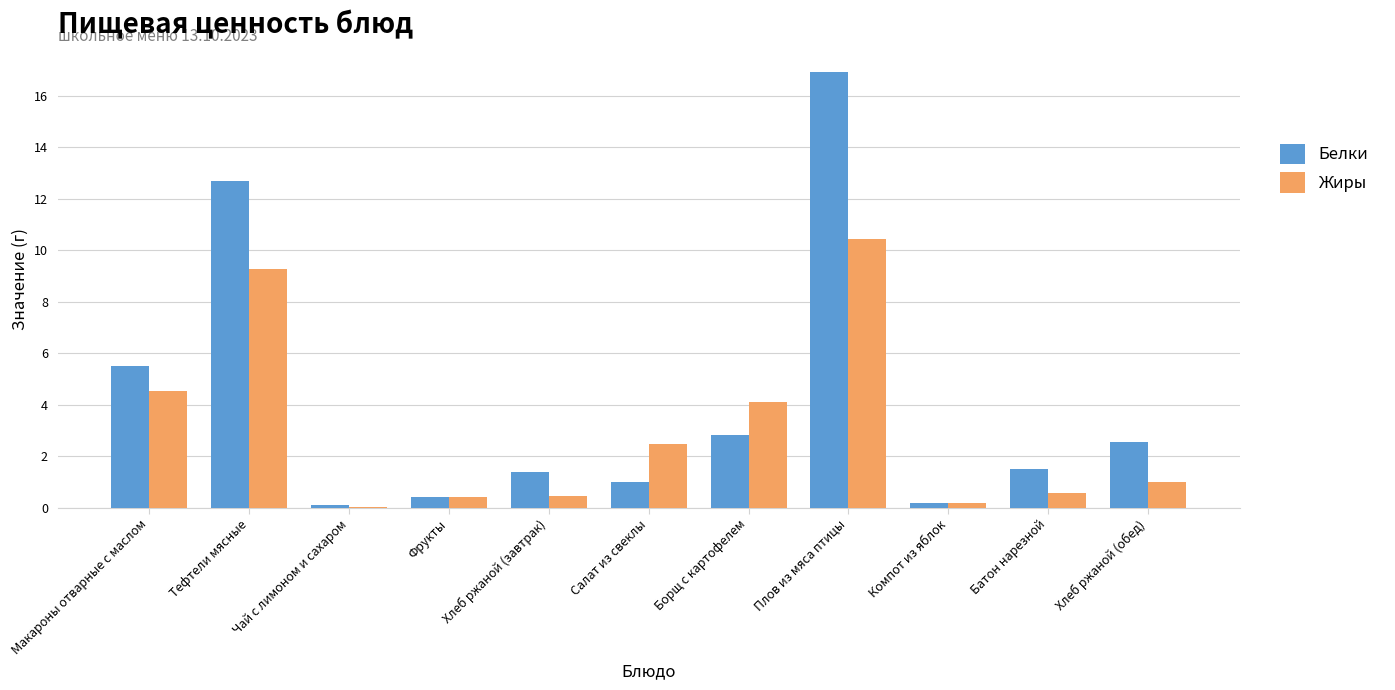

What is the average value of the Жиры series?

3.0